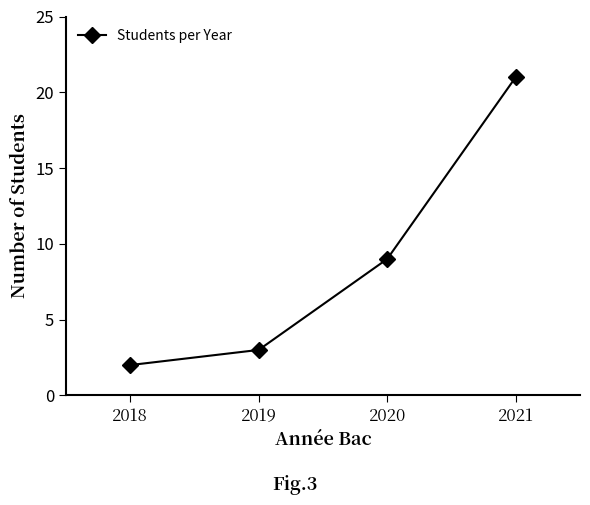

Which label corresponds to the largest value in the chart?

2021